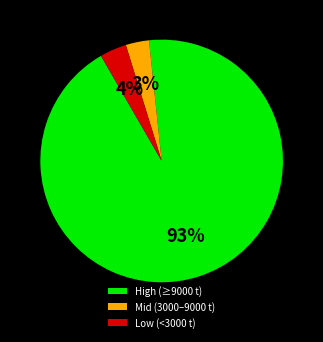

Does any single category account for the majority?

Yes